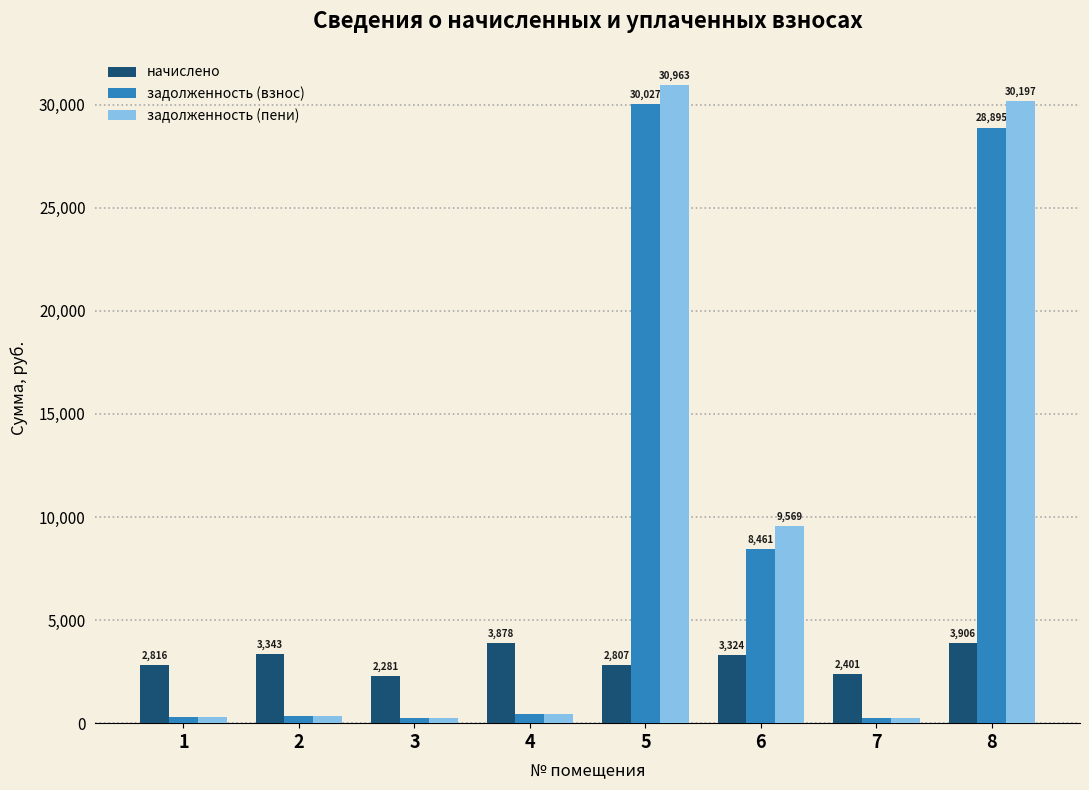

What are all the series names shown in the legend?

начислено, задолженность (взнос), задолженность (пени)